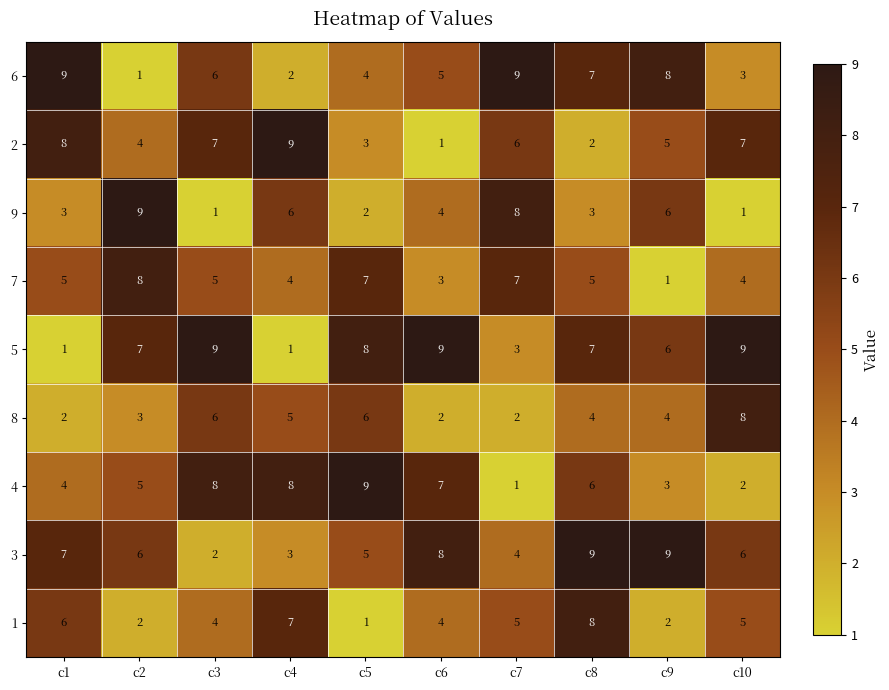

Count the 5 values in the range 3 to 9.

8